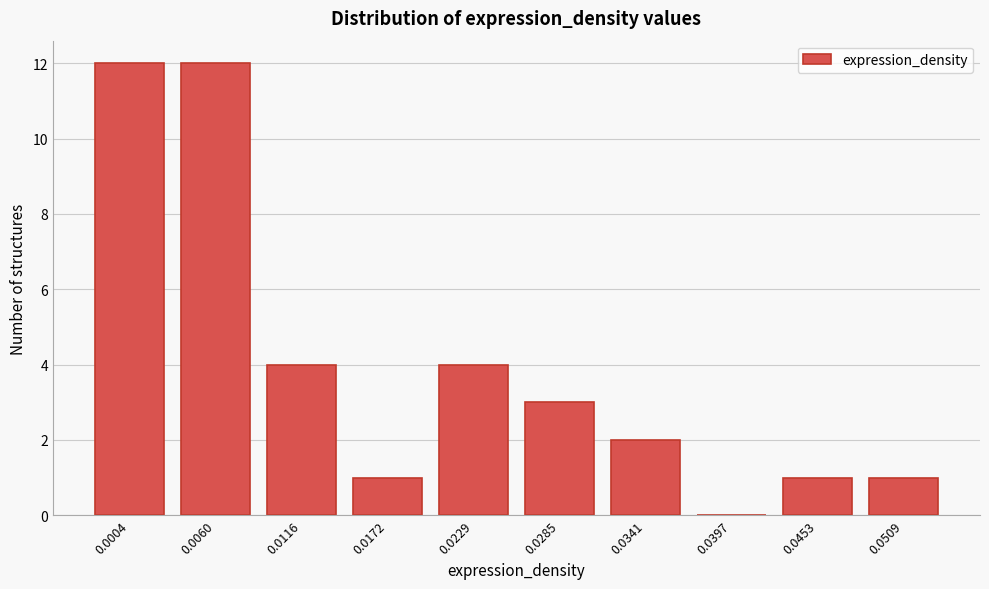

Reading left to right, transcribe all the data shown in this chart.

0.0004=12	0.0060=12	0.0116=4	0.0172=1	0.0229=4	0.0285=3	0.0341=2	0.0397=0	0.0453=1	0.0509=1